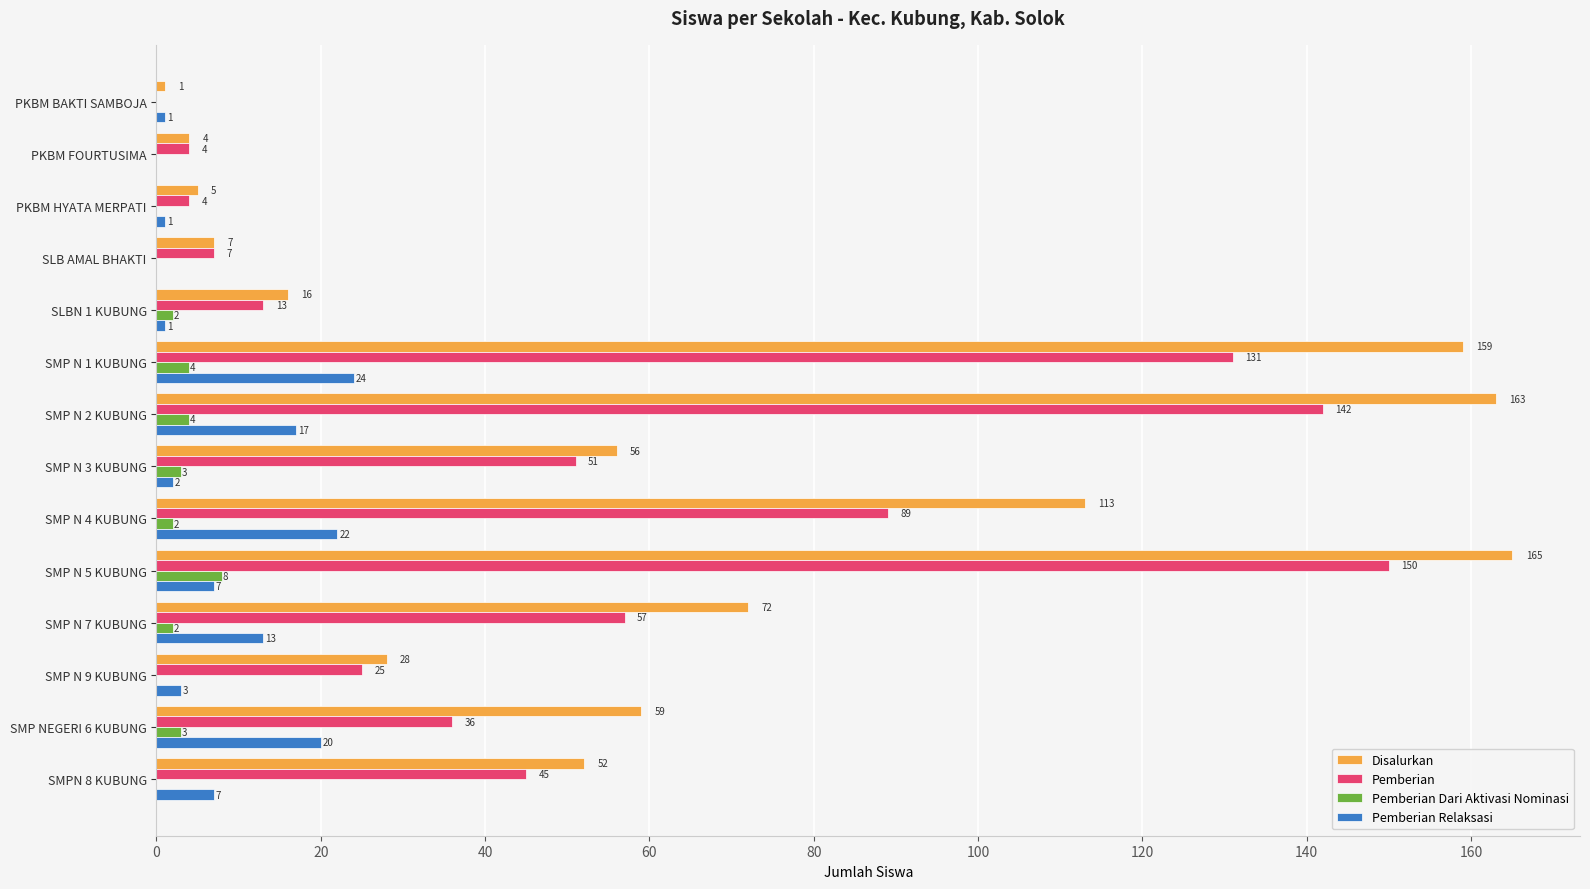

What are all the series names shown in the legend?

Disalurkan, Pemberian, Pemberian Dari Aktivasi Nominasi, Pemberian Relaksasi